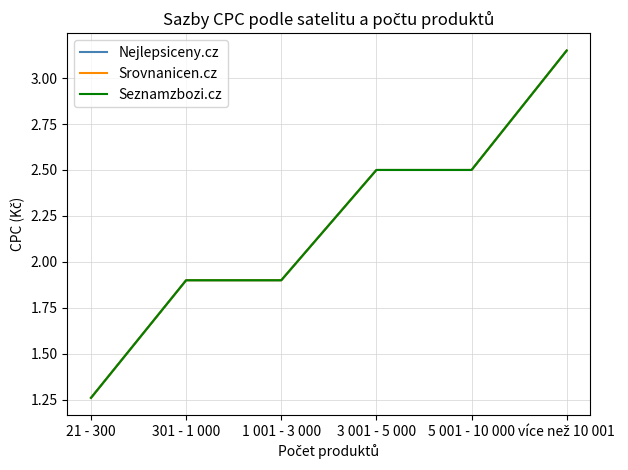

Is this an area chart (filled region under the line)?

No